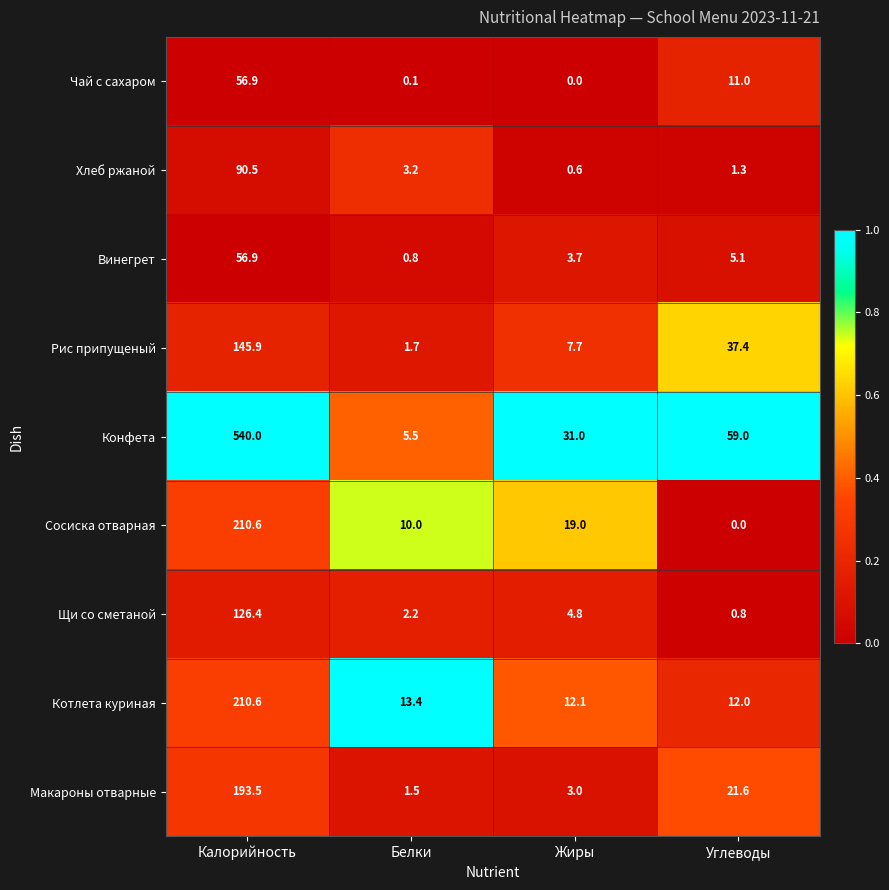

Which series has the largest range (max minus min)?

Конфета